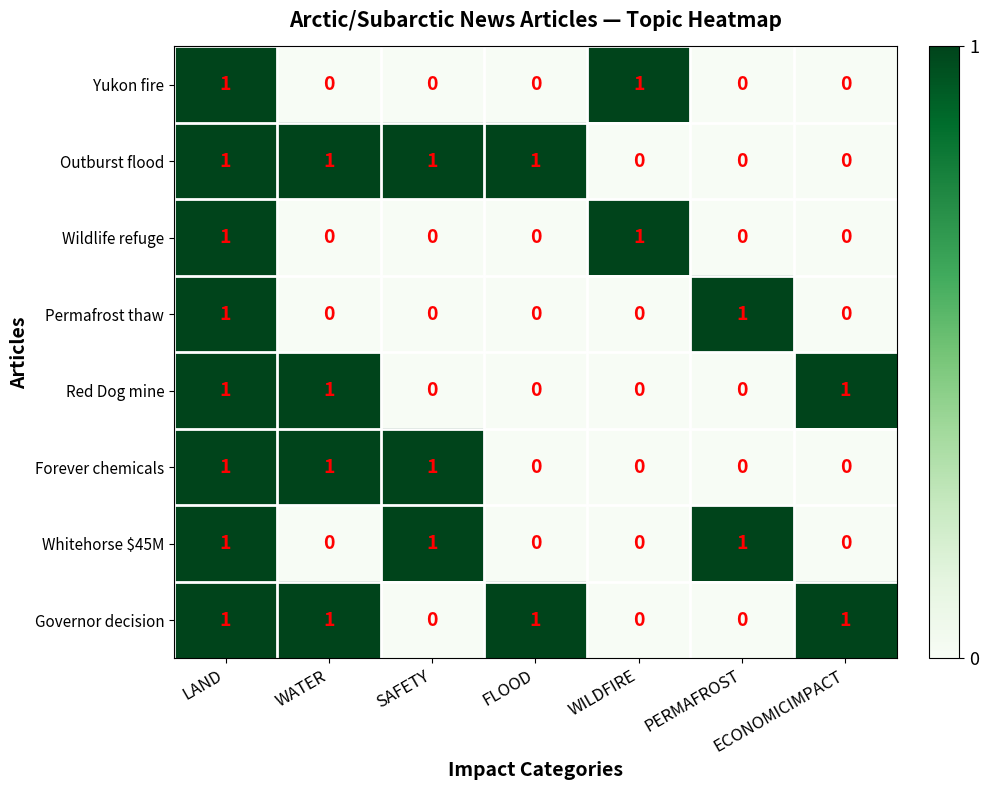

What is the sum of all Whitehorse $45M values?

3